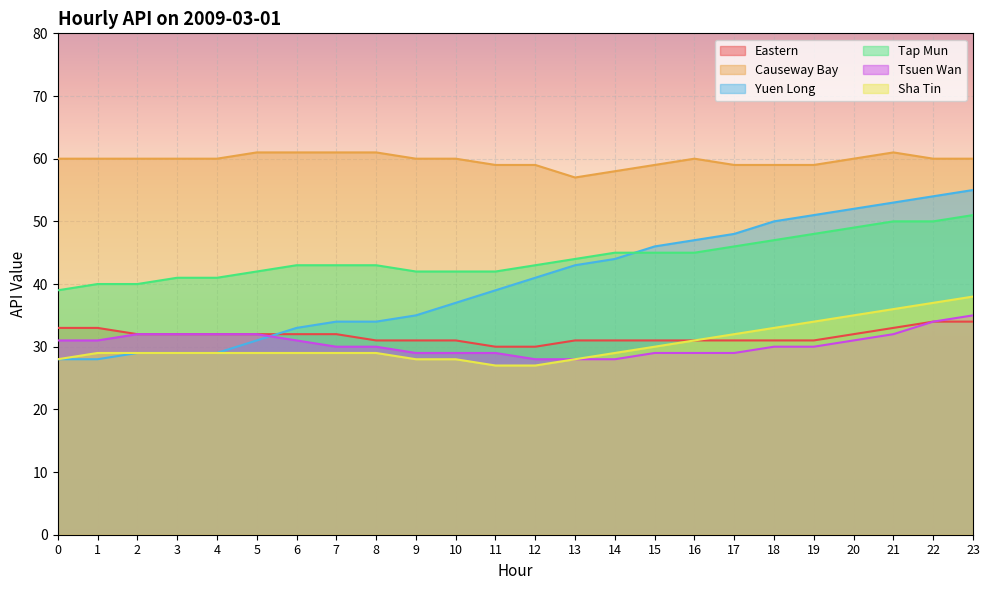

What are all the series names shown in the legend?

Eastern, Causeway Bay, Yuen Long, Tap Mun, Tsuen Wan, Sha Tin